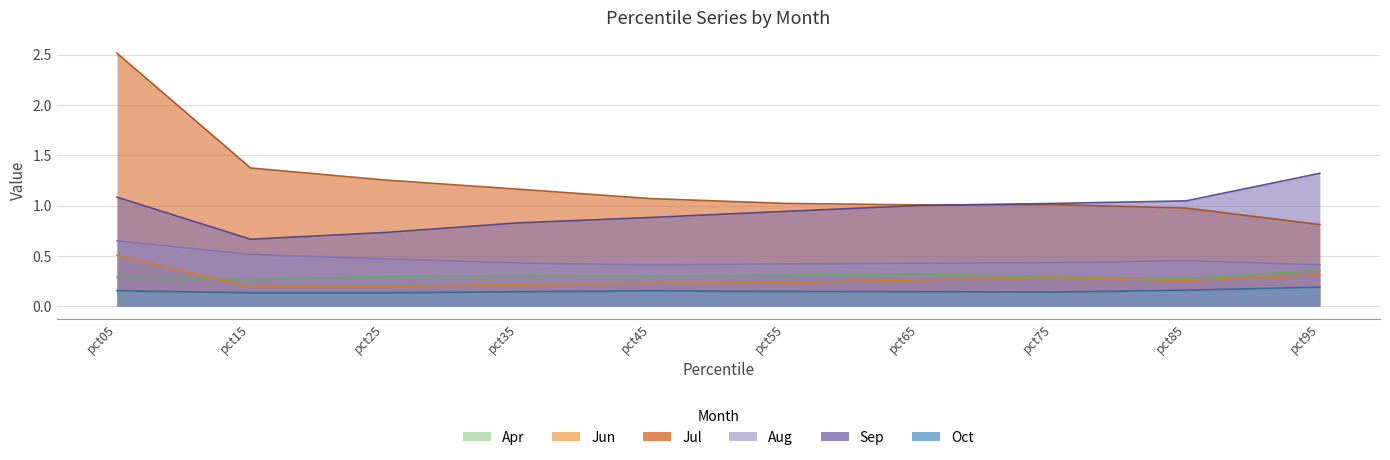

What is the difference between the highest and lowest values at pct15?

1.2